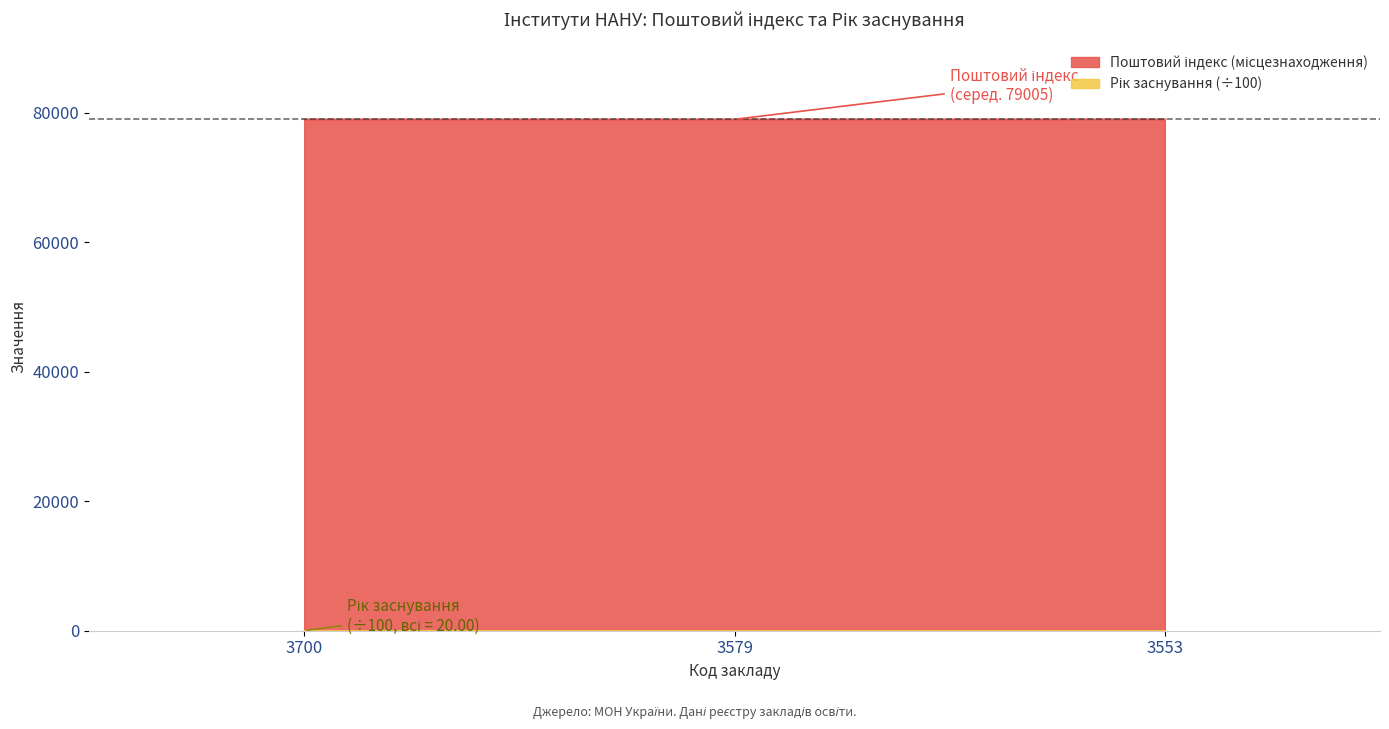

Reading right to left, transcribe all the data shown in this chart.

79011	79000	79005